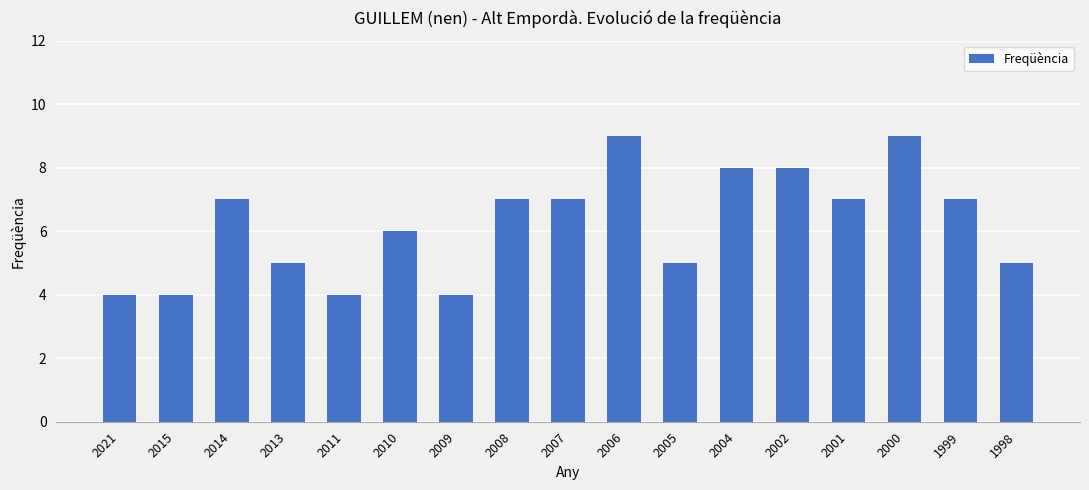

How many values are below 7?

8